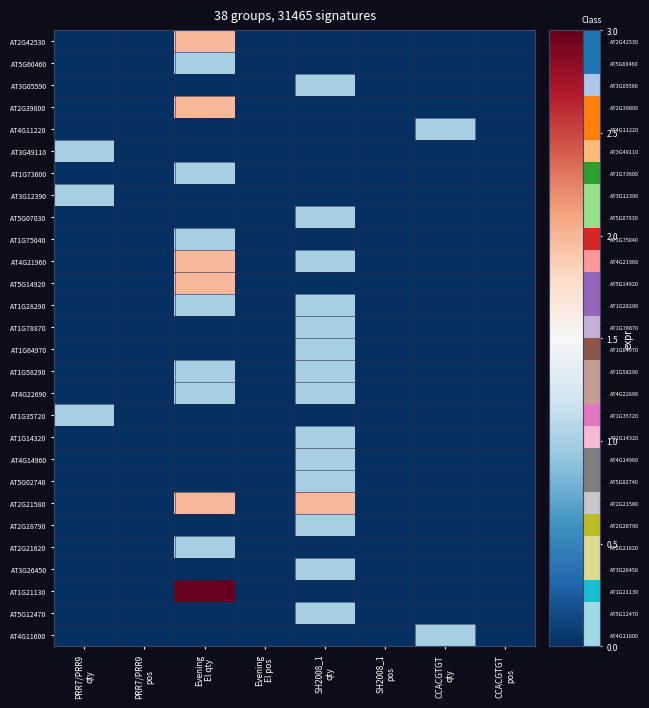

Rank the series at SH2008_1 pos from highest to lowest value.

AT2G42530, AT5G60460, AT3G05590, AT2G39800, AT4G11220, AT3G49110, AT1G73600, AT3G12390, AT5G07030, AT1G75040, AT4G21960, AT5G14920, AT1G28290, AT1G78870, AT1G64970, AT1G58290, AT4G22690, AT1G35720, AT1G14320, AT4G14960, AT5G02740, AT2G21580, AT2G28790, AT2G21620, AT3G26450, AT1G21130, AT5G12470, AT4G11600